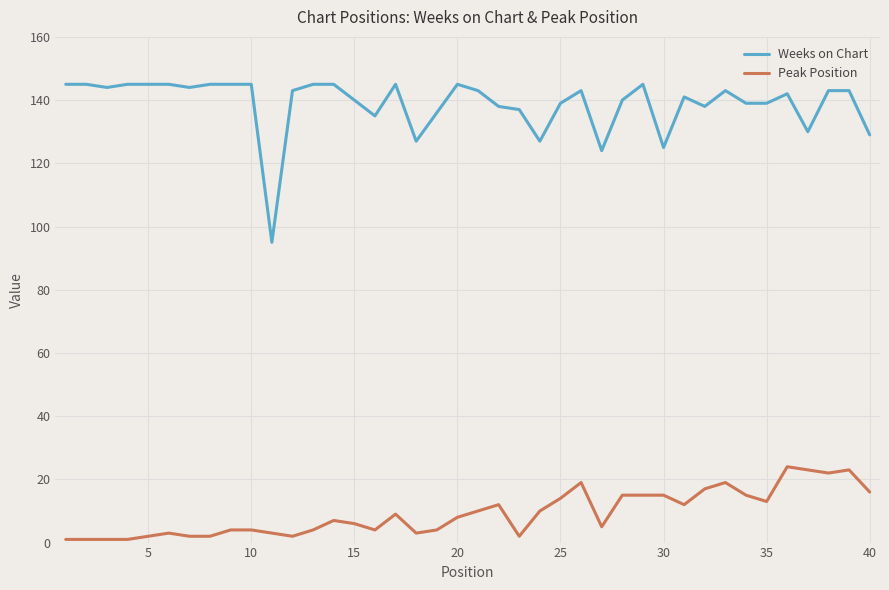

What is the minimum value for Peak Position?

1